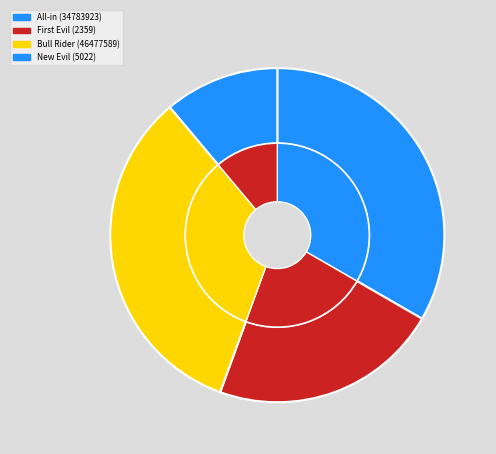

What portion of the pie excludes Bull Rider (46477589)?

66.7%